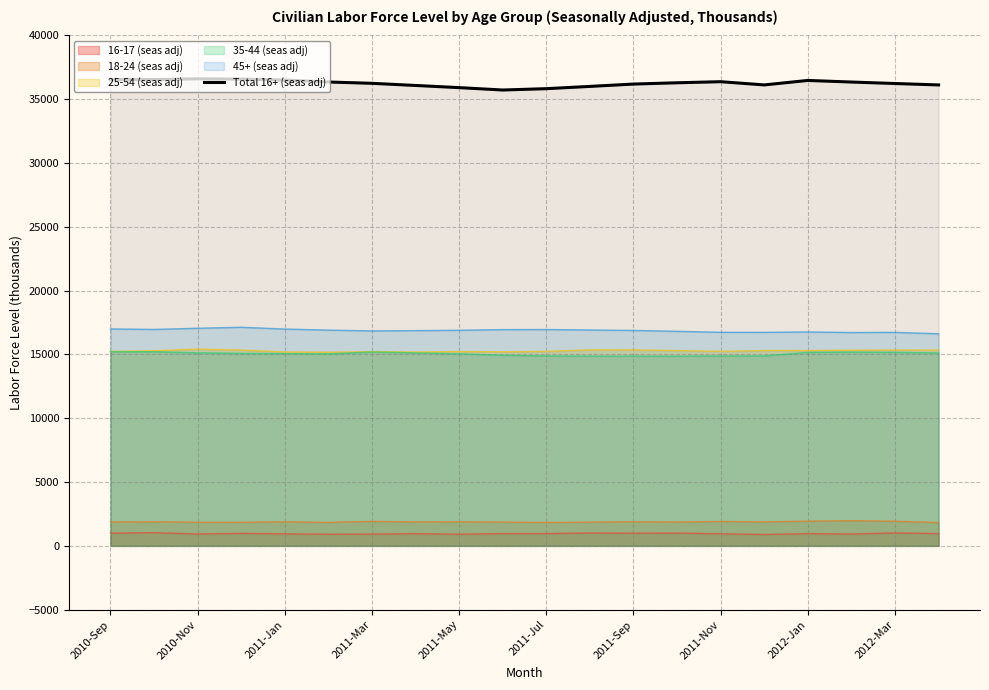

What is the maximum value shown in the chart?

36604